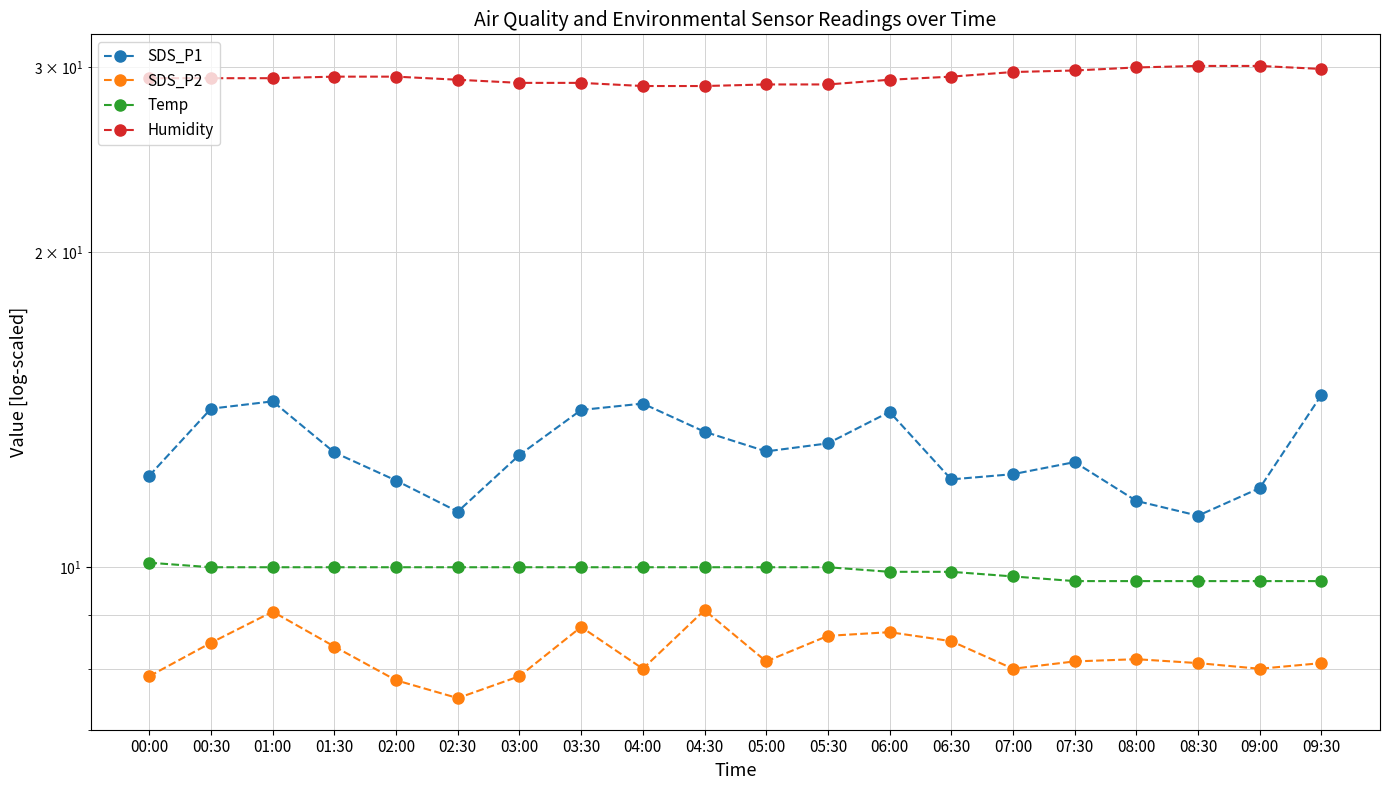

At 04:30, list the series in order from smallest to largest.

SDS_P2, Temp, SDS_P1, Humidity